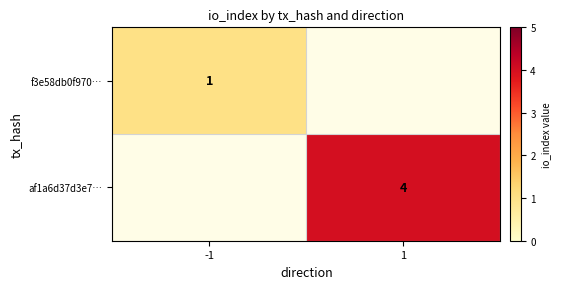

True or false: f3e58db0f970… has a value of 1 at -1.

True